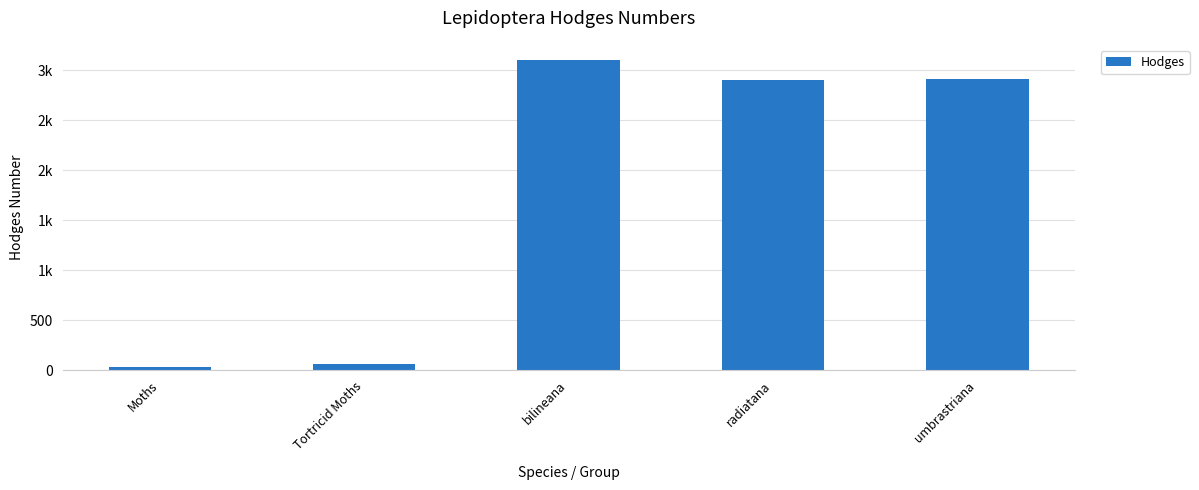

Rank the categories by value from highest to lowest.

bilineana, umbrastriana, radiatana, Tortricid Moths, Moths